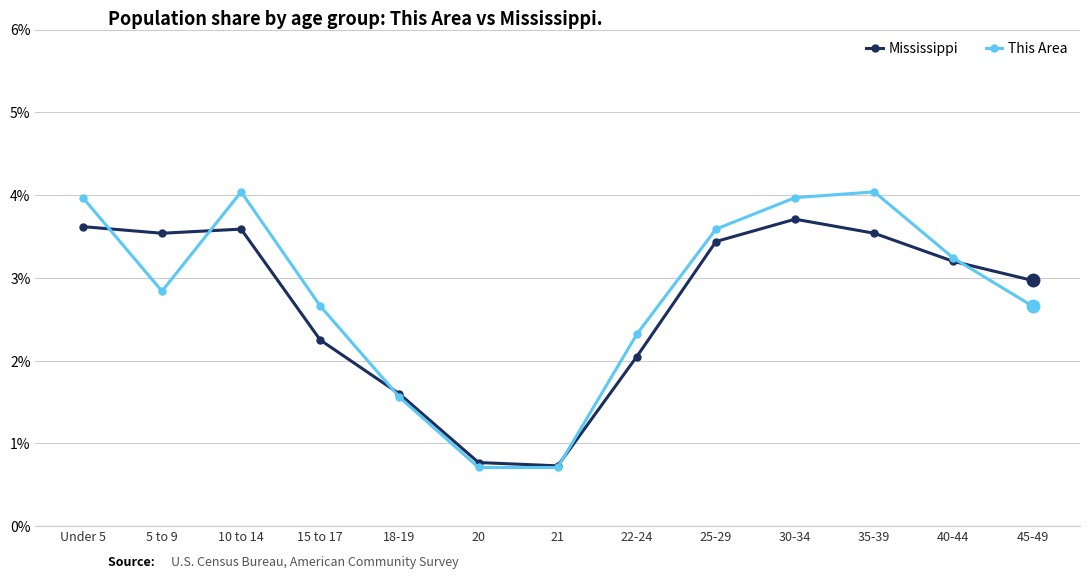

Is it true that Mississippi equals 0.7 at 21?

True